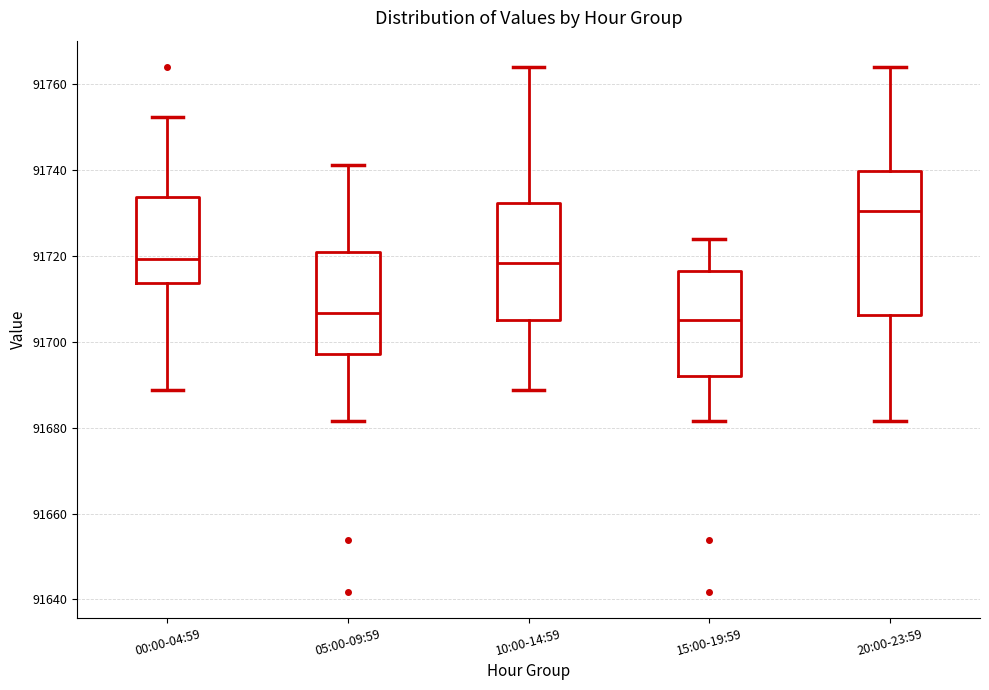

Where is the upper edge of the box for 10:00-14:59 on the y-axis? The values are not printed on the chart, so give them approximately, as read against the axis.

91732